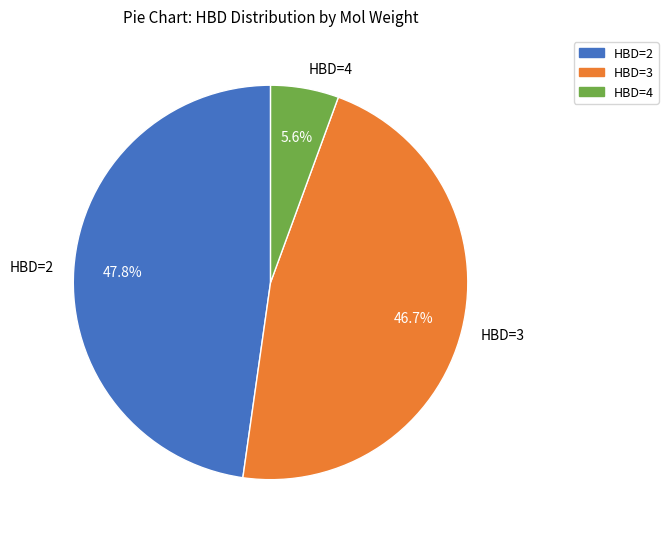

Rank the categories by value from lowest to highest.

HBD=4, HBD=3, HBD=2